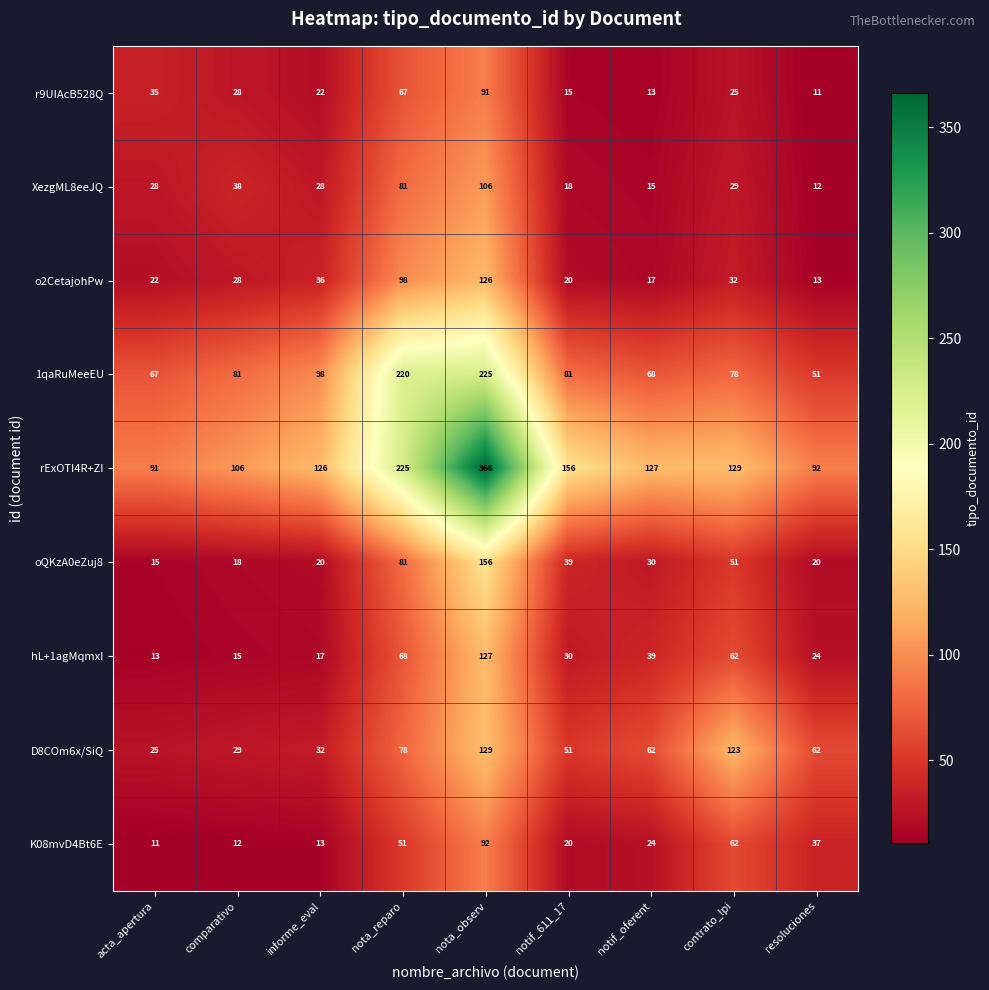

What is the difference between the second highest and minimum values in the hL+1agMqmxI series?

55